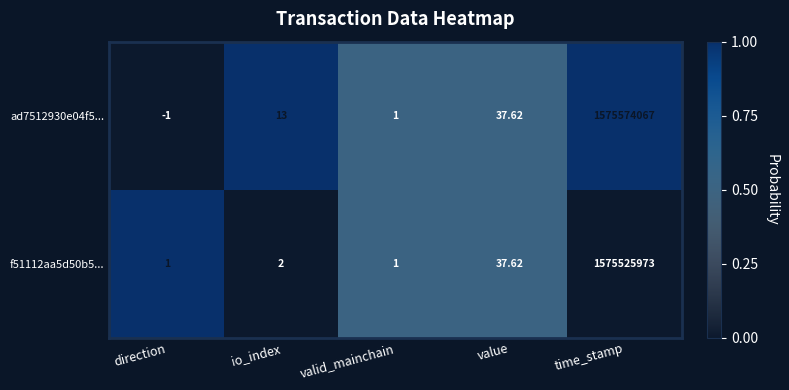

At which label is ad7512930e04f5... closest to 787787033?

value